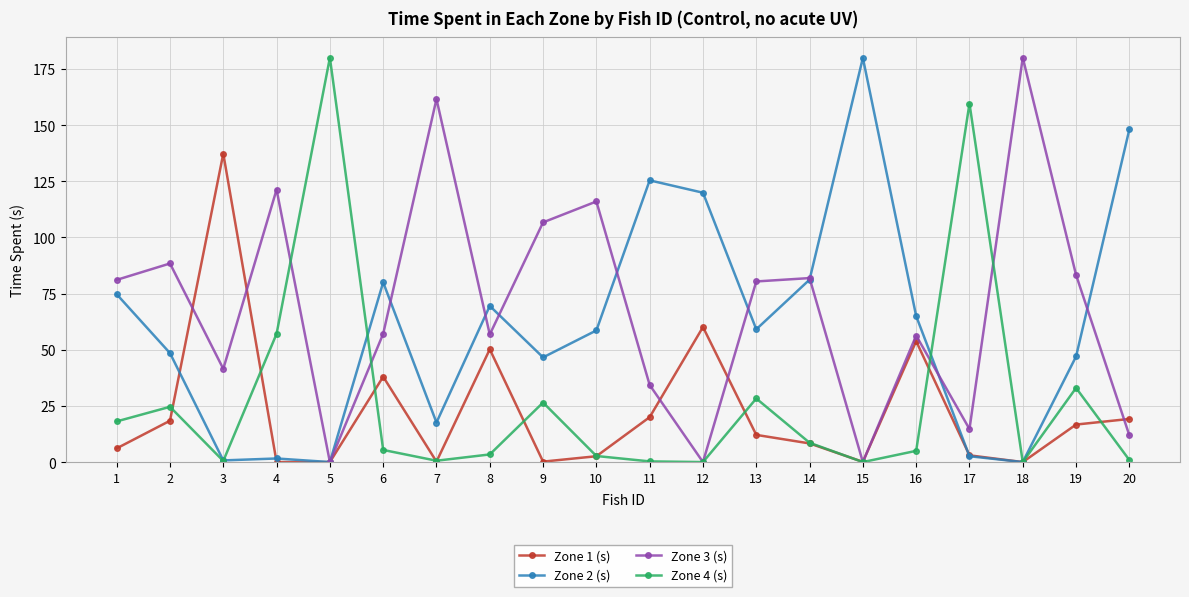

Where do Zone 2 (s) and Zone 1 (s) first cross each other?

2 and 3